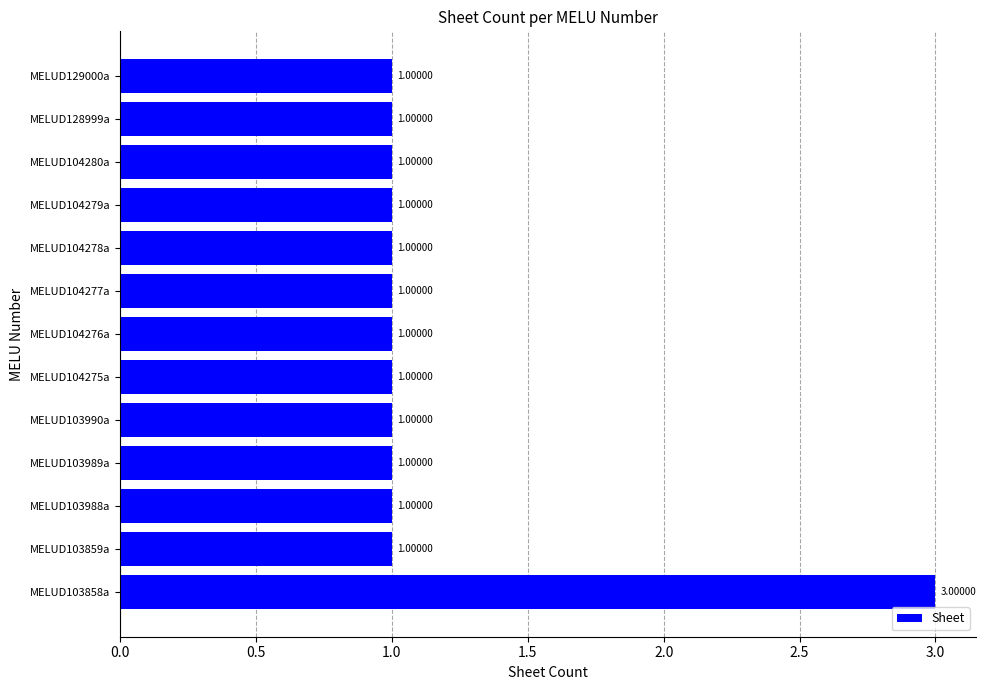

What is the ratio of the value at MELUD104276a to the value at MELUD128999a?

1.0